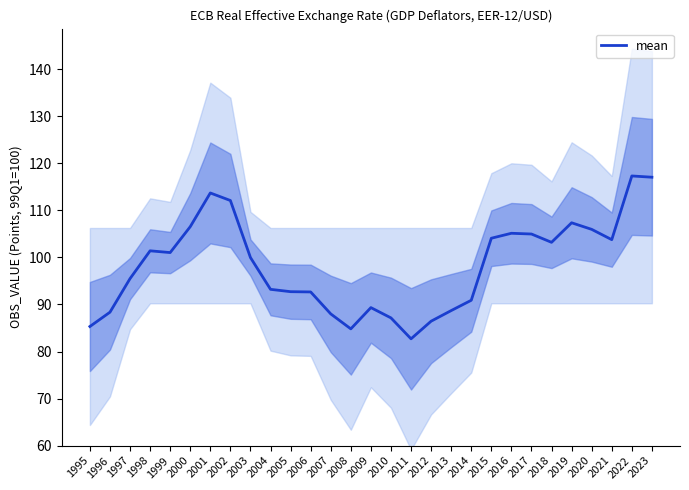

What is the difference between the values at 2007 and 1996?

0.4